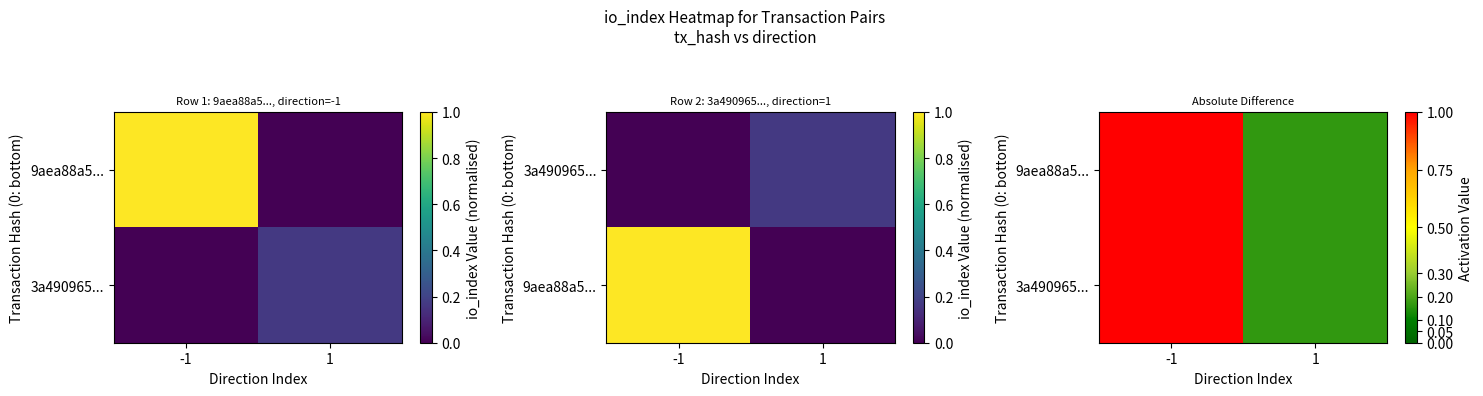

Is it true that 3a490965... equals 0.2 at 1?

True